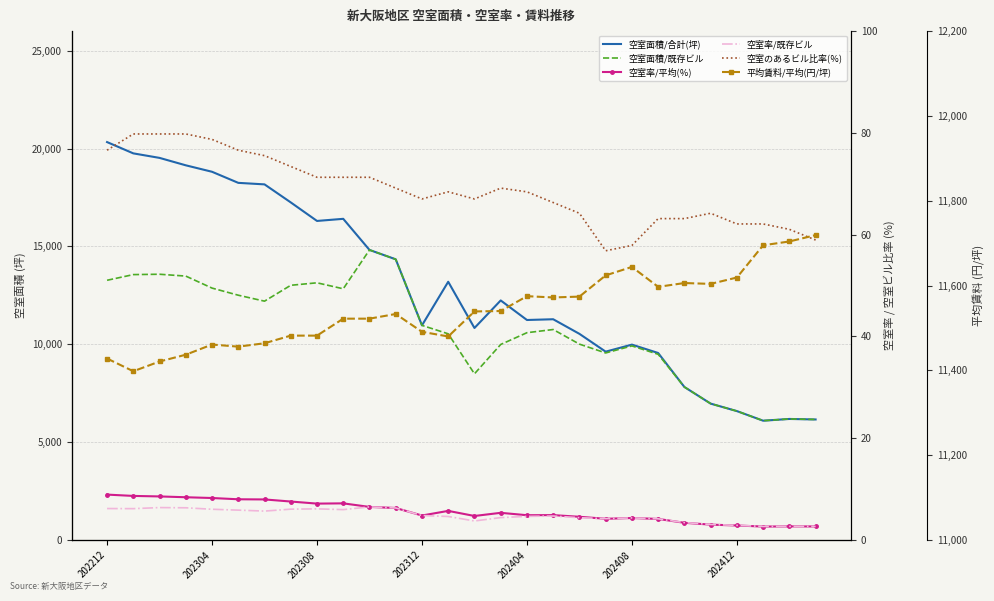

Is this an area chart (filled region under the line)?

No